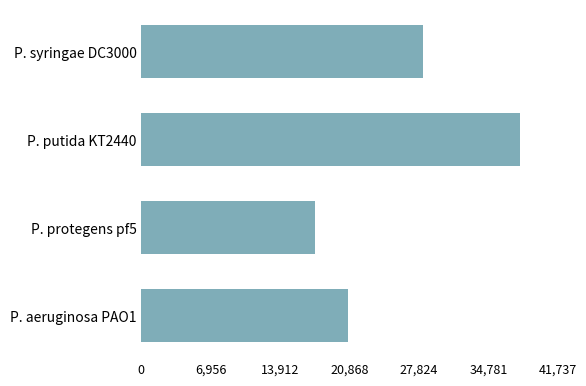

Which category has the lowest value across all series?

P. protegens pf5